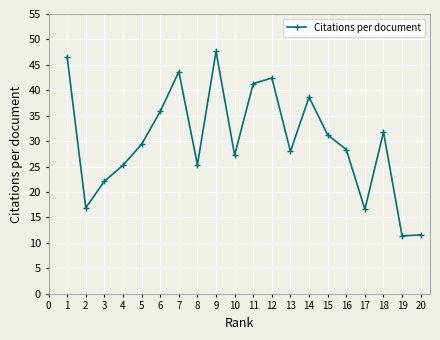

What is the value of the 5th point from the left?

29.4